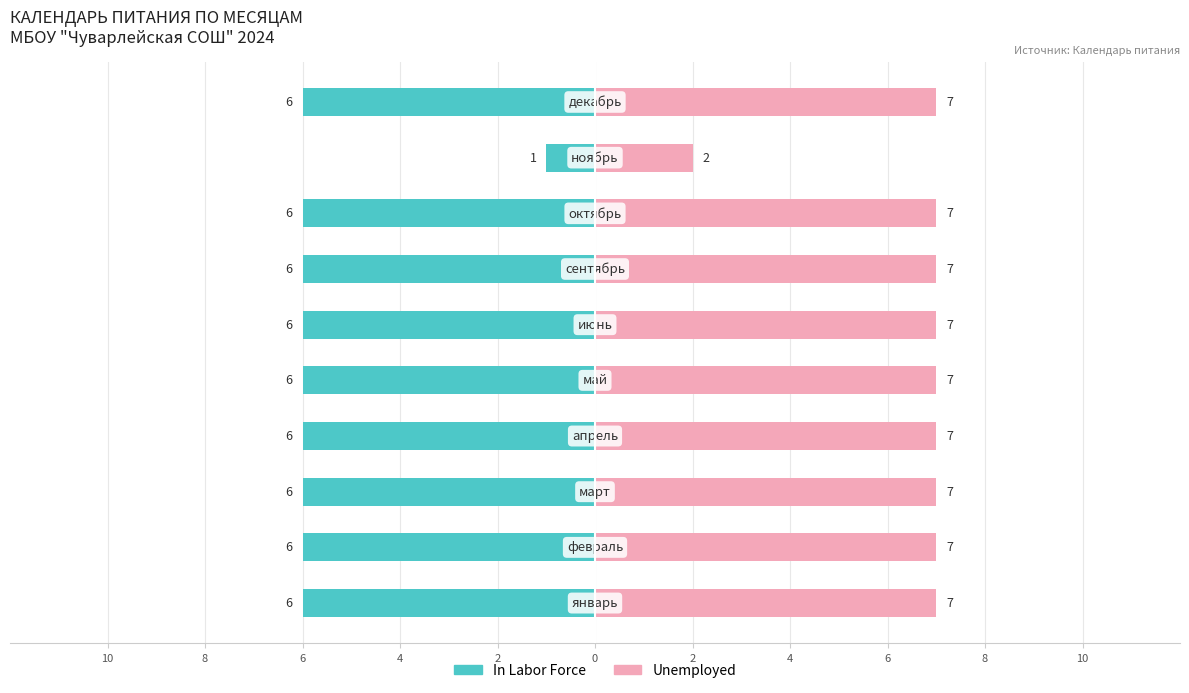

At 0, list the series in order from largest to smallest.

Unemployed, In Labor Force